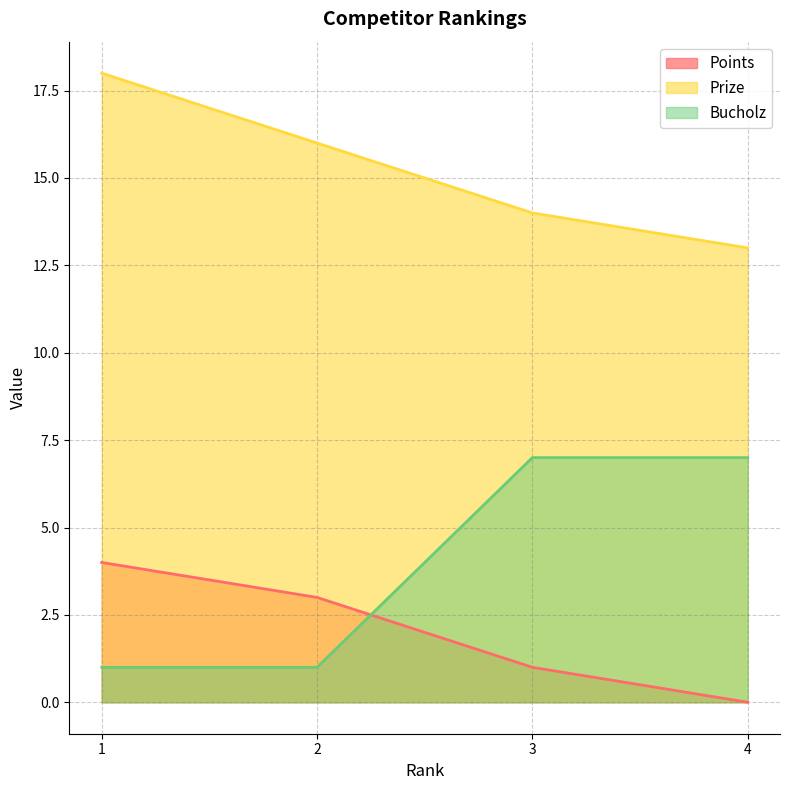

Which label corresponds to the smallest value in the chart?

4